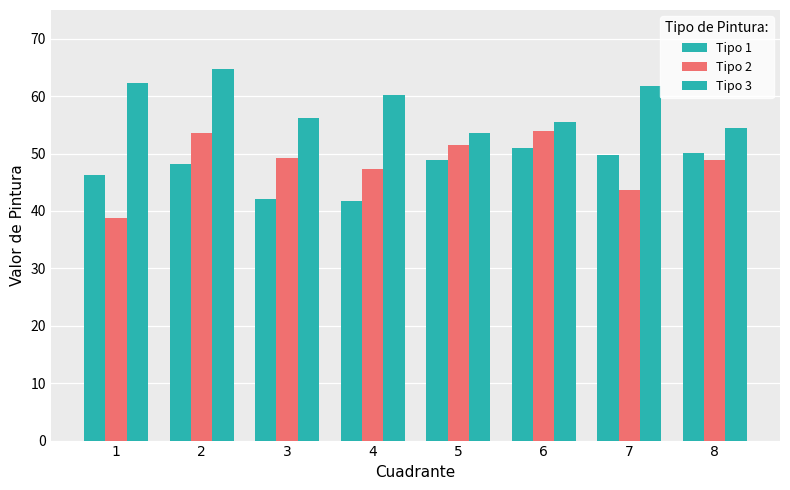

How many data points does each series have?

8